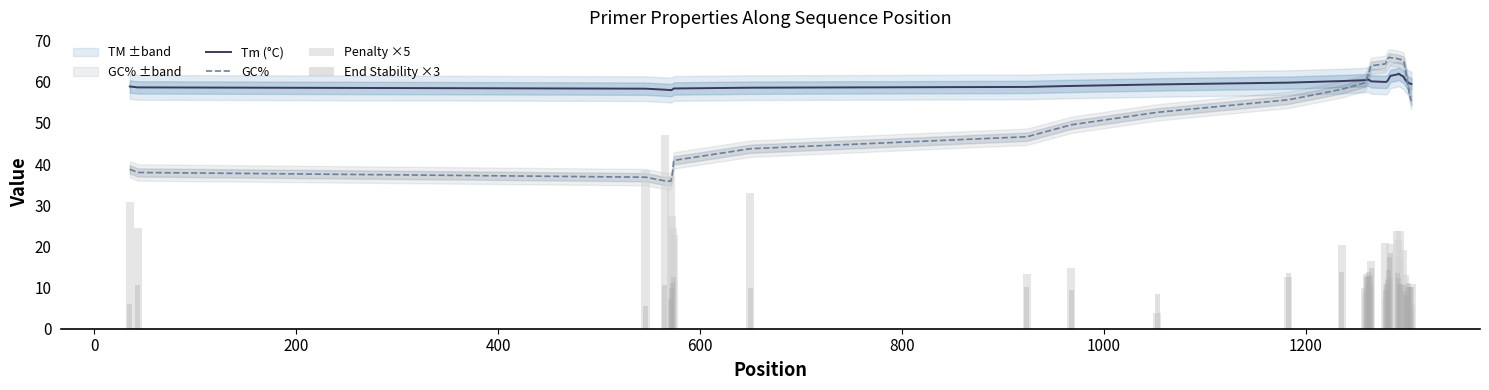

What is the approximate value of End Stability ×3 at 1200?

12.5